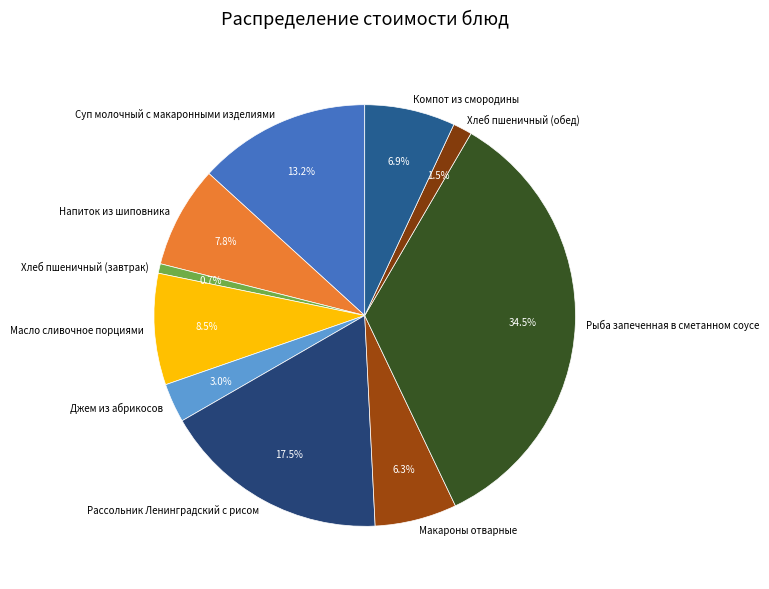

To the nearest percent, what is the average slice percentage?

10%